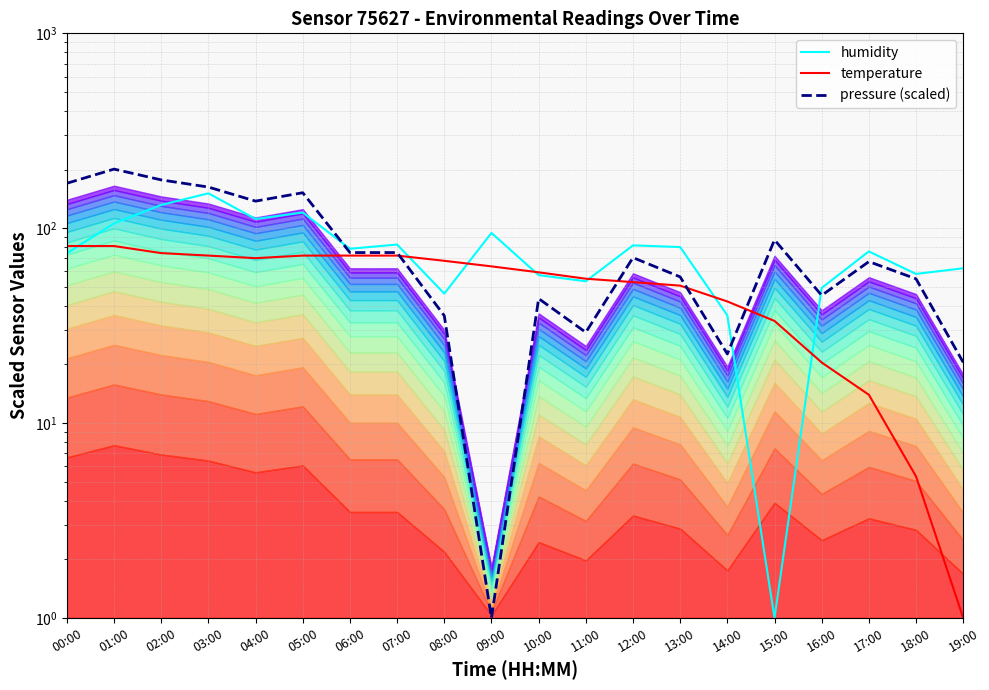

At how many categories does at least one series exceed 162?

4